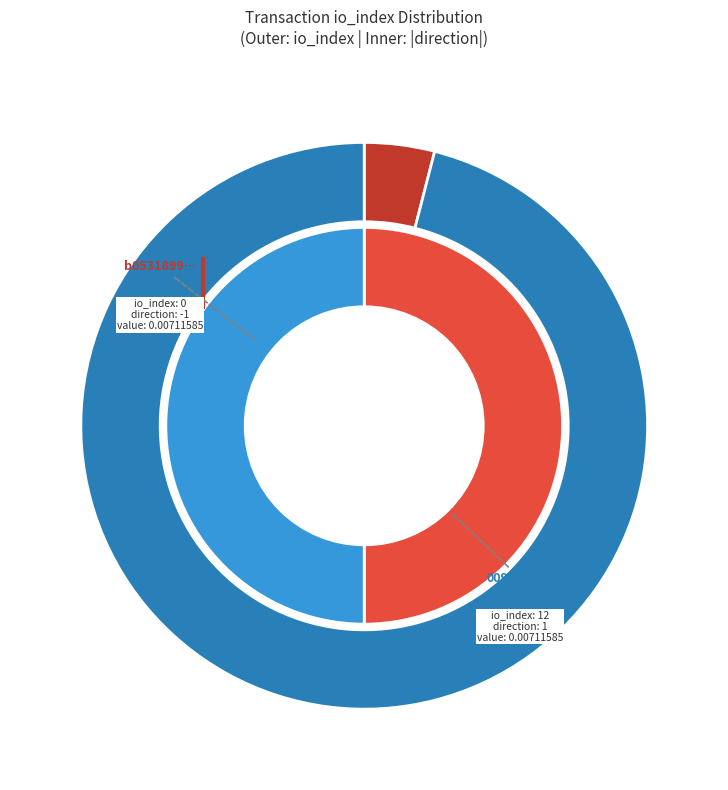

Does any single category account for the majority?

Yes